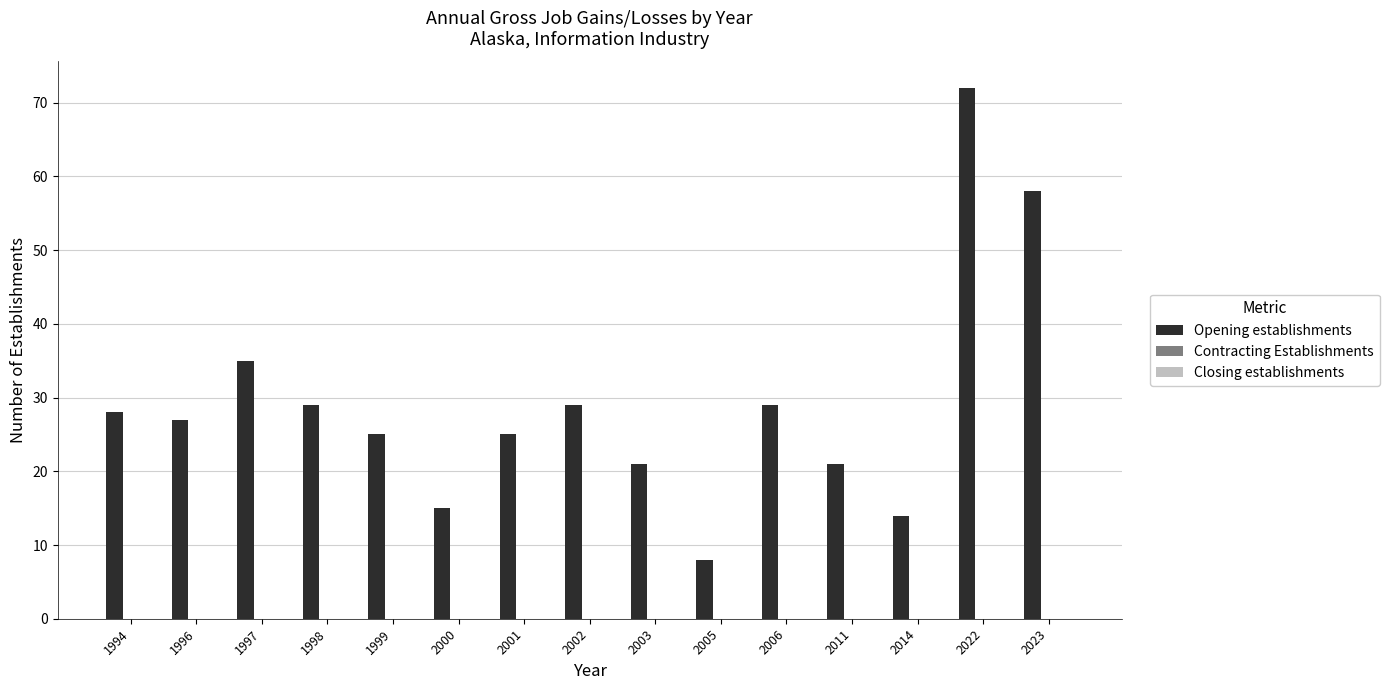

Reading right to left, list all the values displayed in this chart.

2023=58	2022=72	2014=14	2011=21	2006=29	2005=8	2003=21	2002=29	2001=25	2000=15	1999=25	1998=29	1997=35	1996=27	1994=28